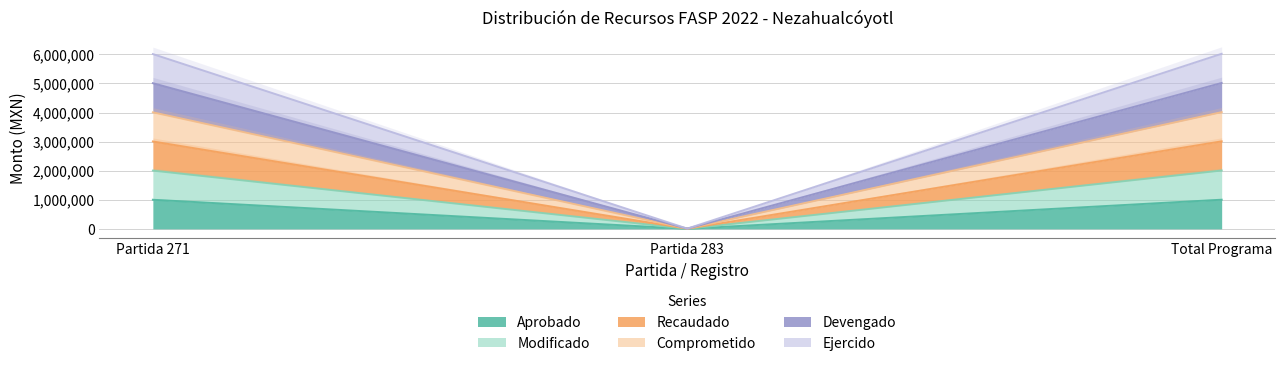

What is the label of the 3rd point from the right?

Partida 271